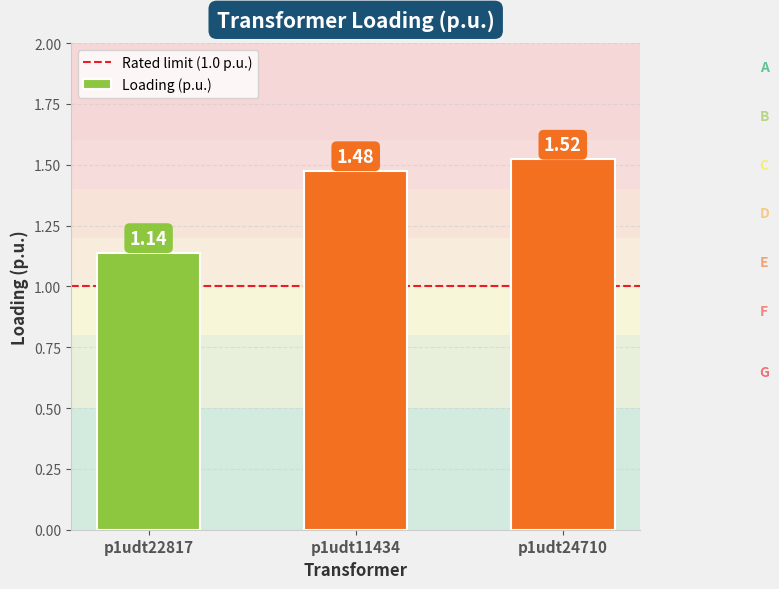

List the labels in order of value, largest first.

p1udt24710, p1udt11434, p1udt22817